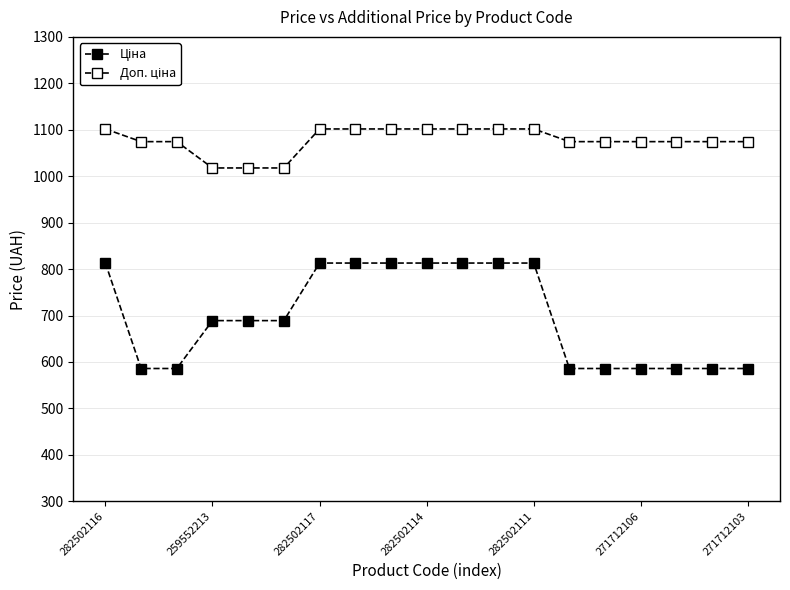

How many series are shown in this chart?

2